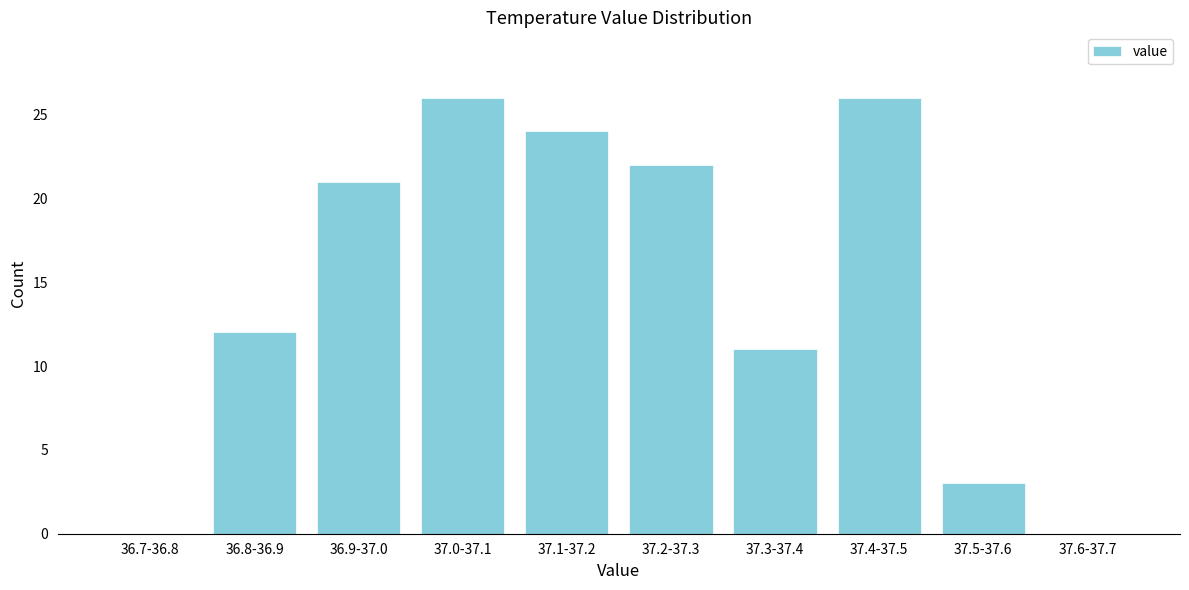

Reading left to right, extract all data points from this chart.

36.7-36.8=0	36.8-36.9=12	36.9-37.0=21	37.0-37.1=26	37.1-37.2=24	37.2-37.3=22	37.3-37.4=11	37.4-37.5=26	37.5-37.6=3	37.6-37.7=0